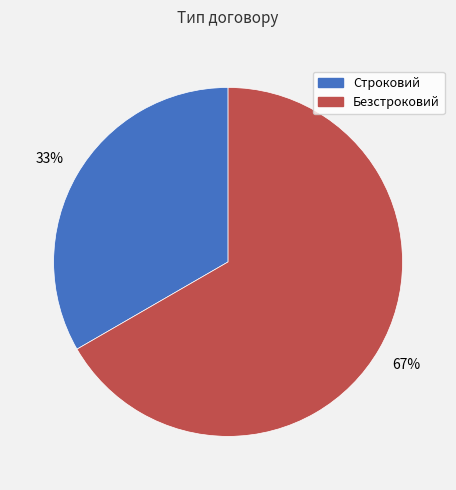

Is Строковий the majority of the pie?

No